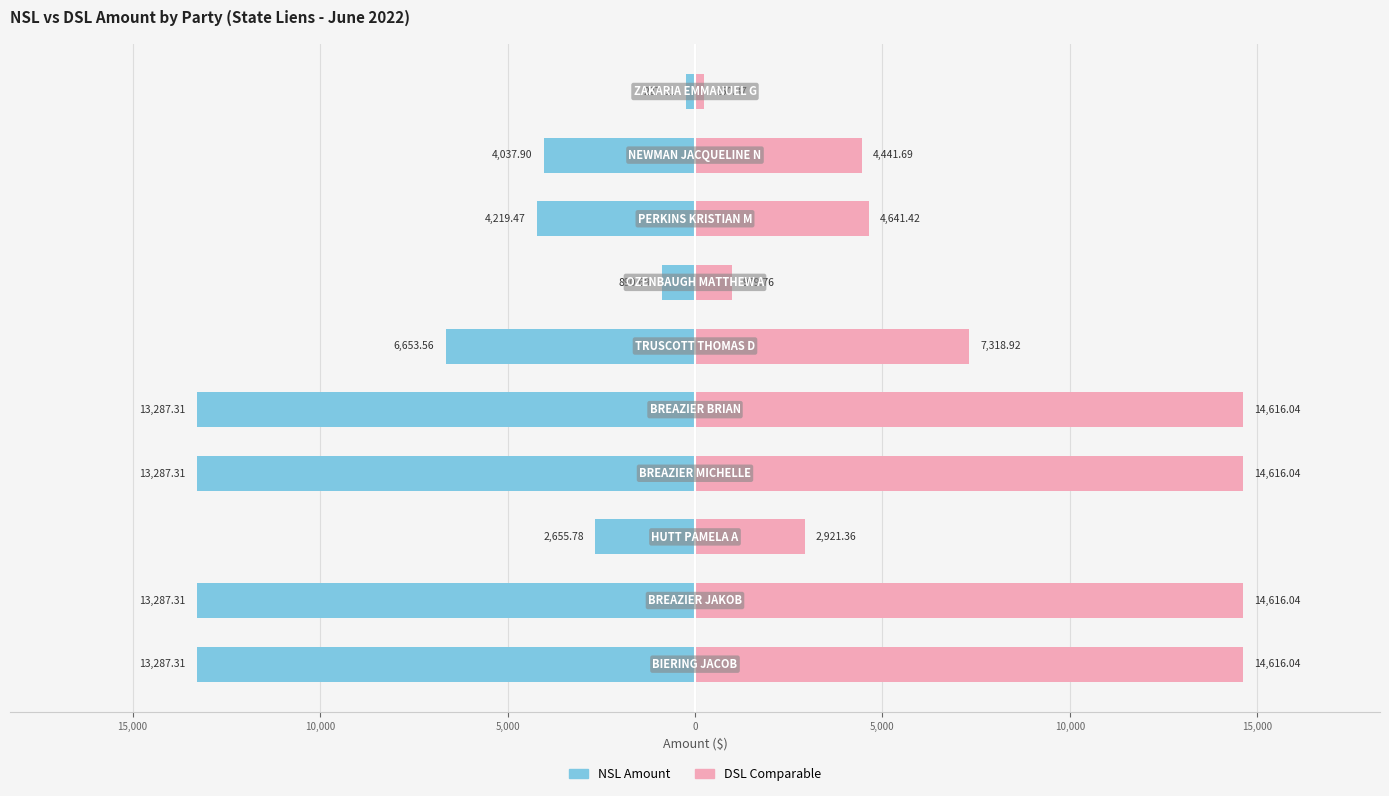

How many distinct data groups are displayed?

2